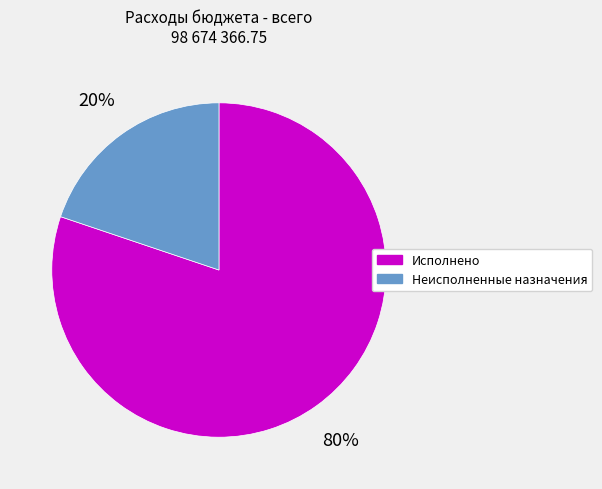

Does Неисполненные назначения represent more than half of the total?

No